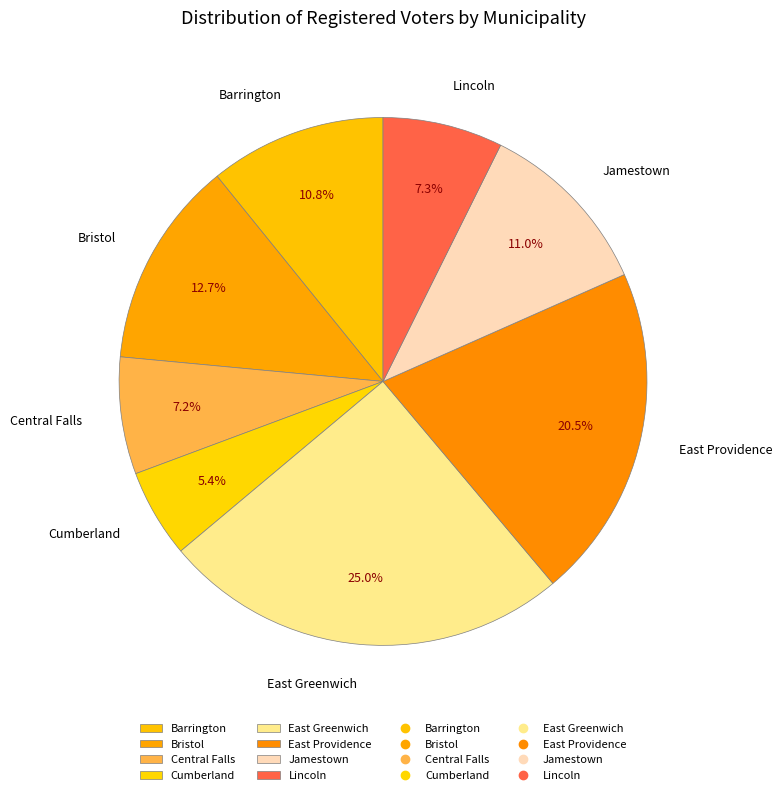

Is there a majority slice in this chart?

No